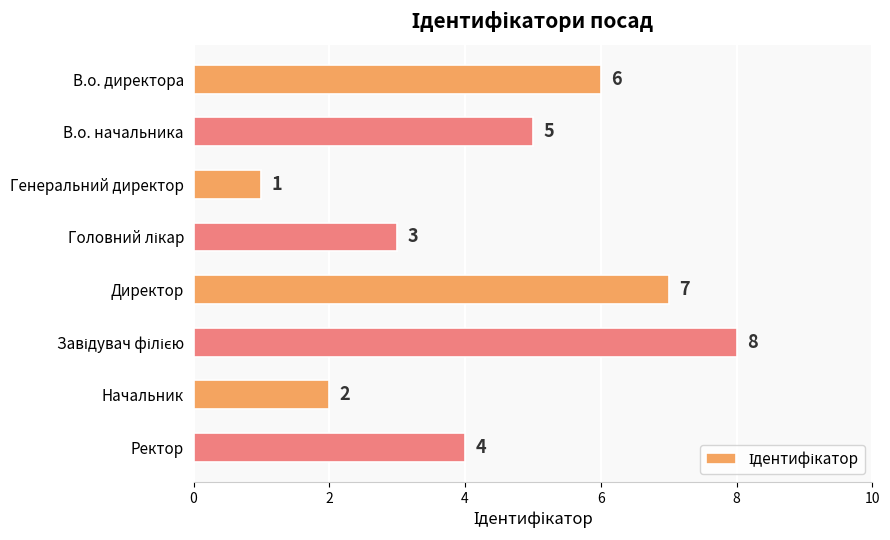

Reading bottom to top, list all the values displayed in this chart.

4	2	8	7	3	1	5	6